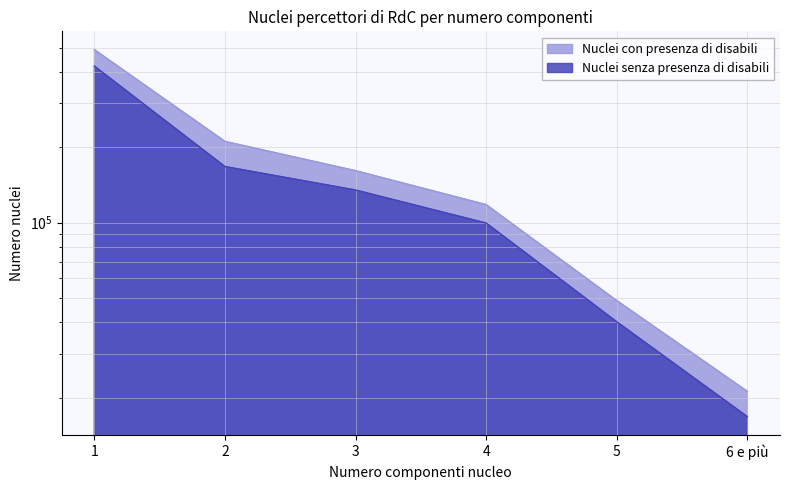

What is the average value?

146754